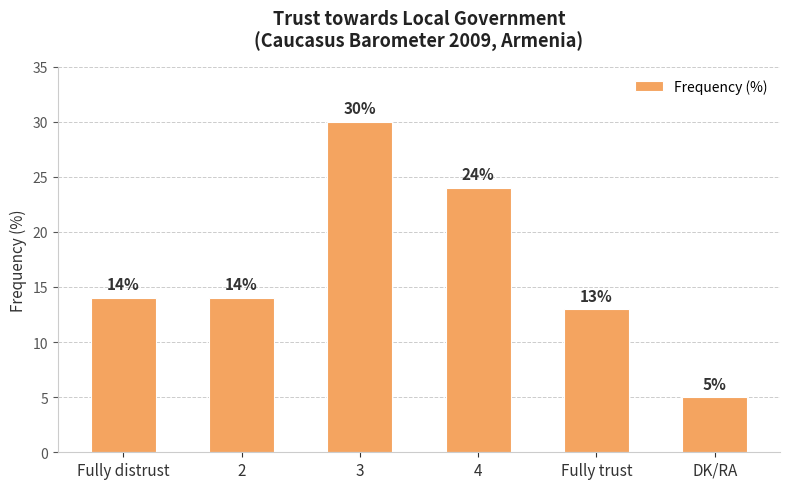

What is the change in value from Fully trust to DK/RA?

-8